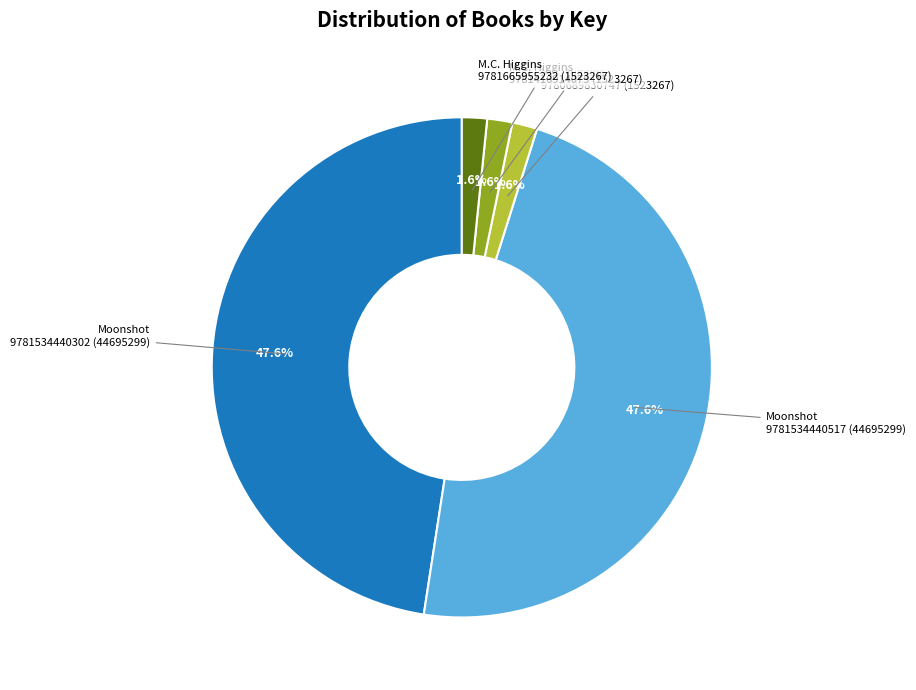

Does any single category account for the majority?

No